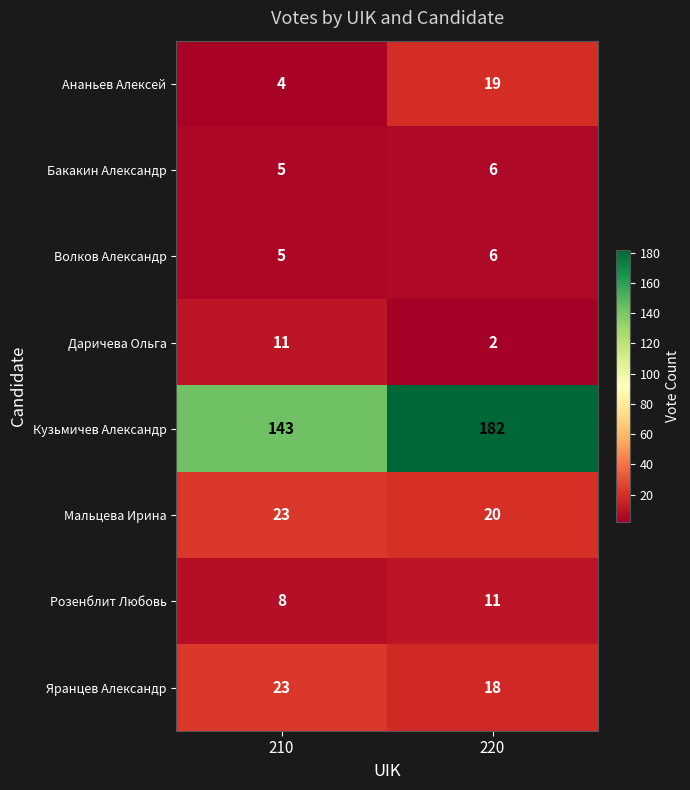

At how many categories does at least one series exceed 117?

2